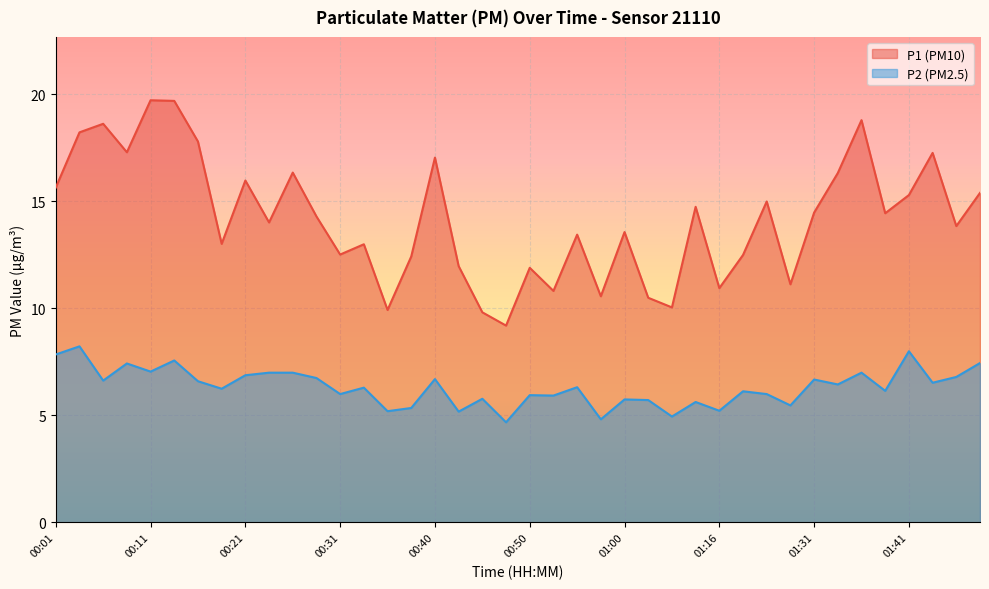

Is the value of P1 at 01:39 greater than the value of P2 at 00:45?

Yes